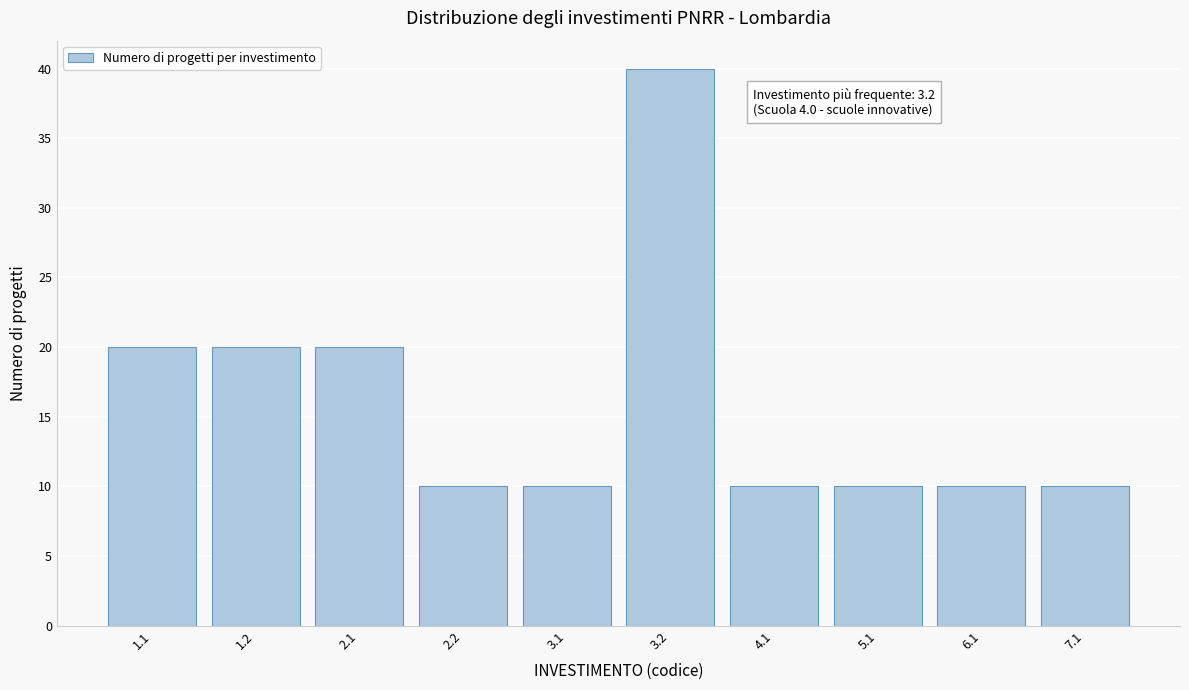

Reading left to right, extract all data points from this chart.

20	20	20	10	10	40	10	10	10	10